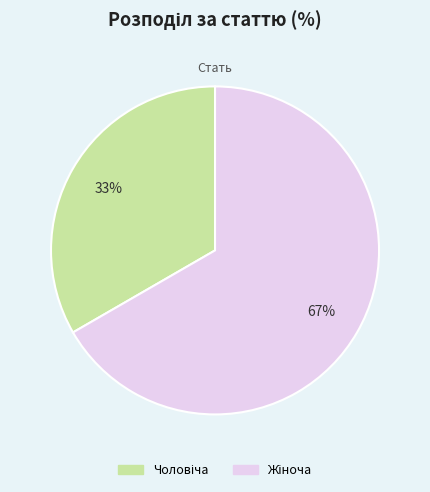

To the nearest percent, what is the average slice percentage?

50%